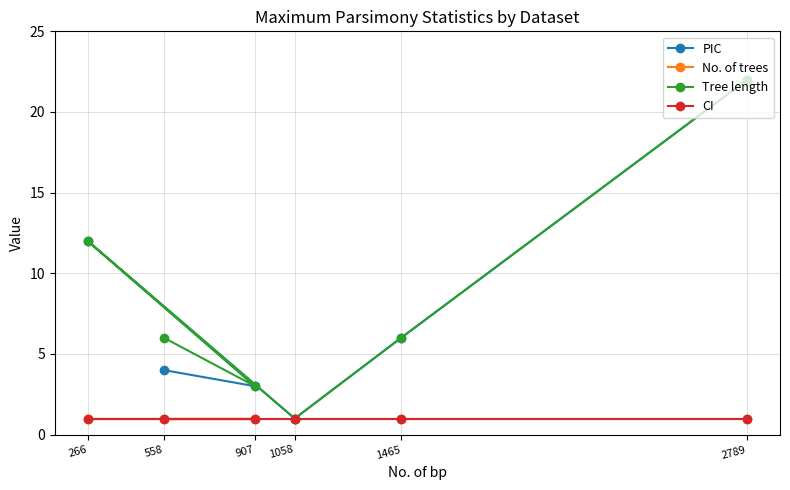

What are all the series names shown in the legend?

PIC, No. of trees, Tree length, CI